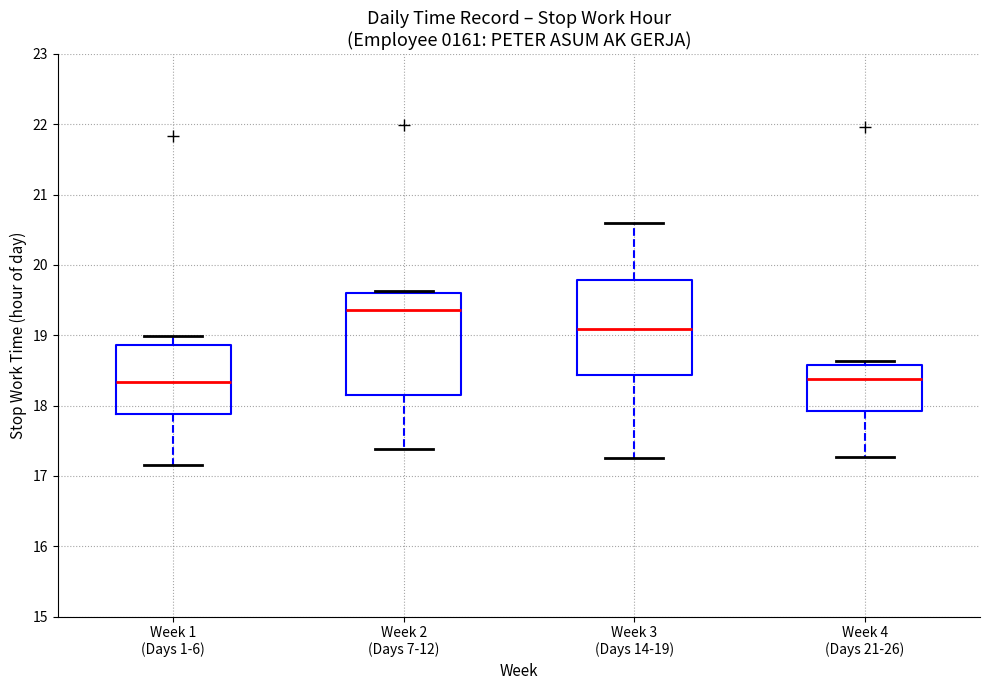

Reading left to right, transcribe this box plot: for each box, give where its median line is, the range the box spans, and where its two whiskers end, as read against the y-axis. The values are not printed on the chart, so give them approximately, as read against the axis.

Week 1 (Days 1-6): median 18.3, box 17.9 to 18.9, whiskers 17.2 to 19.0
Week 2 (Days 7-12): median 19.4, box 18.2 to 19.6, whiskers 17.4 to 19.6 (just above the box's upper edge)
Week 3 (Days 14-19): median 19.1, box 18.4 to 19.8, whiskers 17.3 to 20.6
Week 4 (Days 21-26): median 18.4, box 17.9 to 18.6, whiskers 17.3 to 18.6 (just above the box's upper edge)